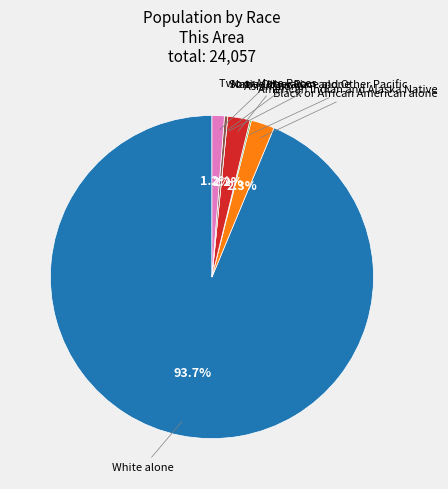

Does any single category account for the majority?

Yes